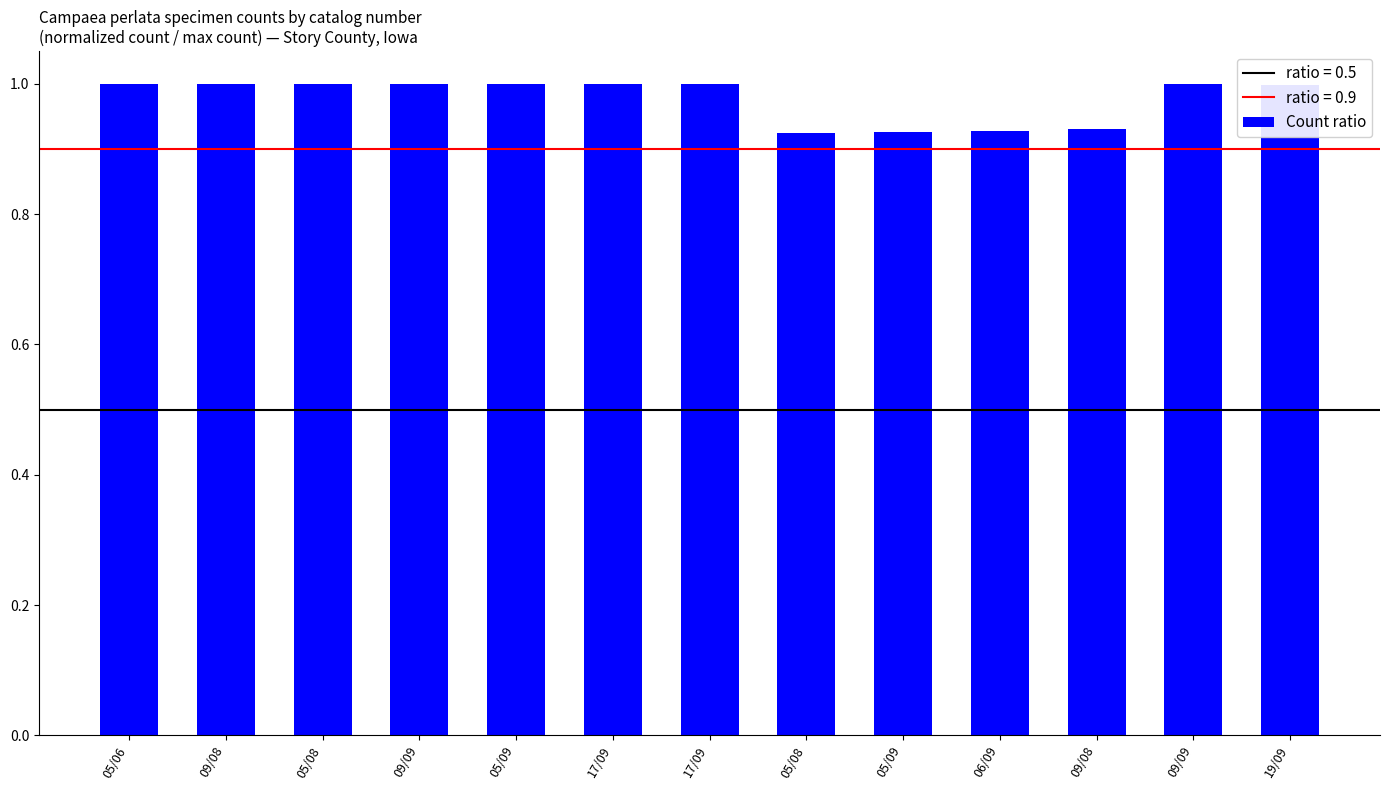

The value at 17/09 is 1.3. True or false?

False